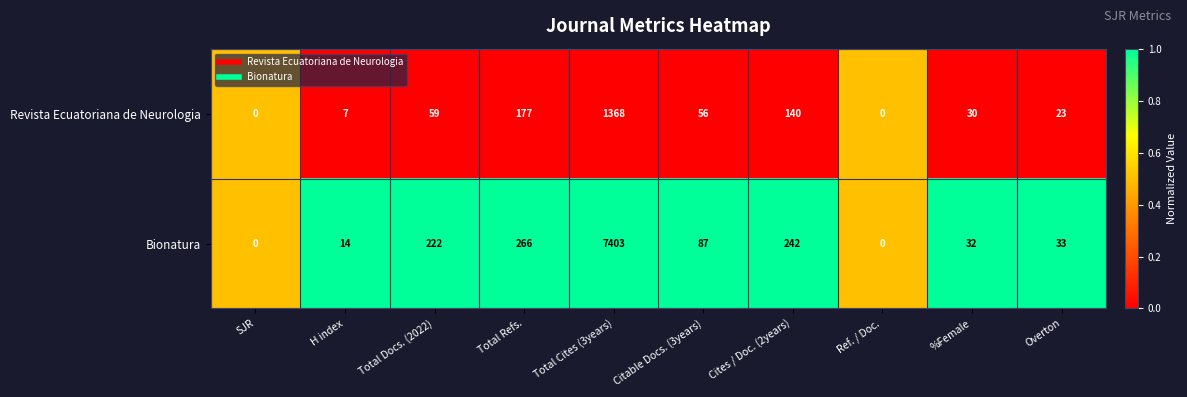

Reading left to right, what are all the values shown in this chart?

Revista Ecuatoriana de Neurologia: 0	7	59	177	1368	56	140	0	30	23
Bionatura: 0	14	222	266	7403	87	242	0	32	33